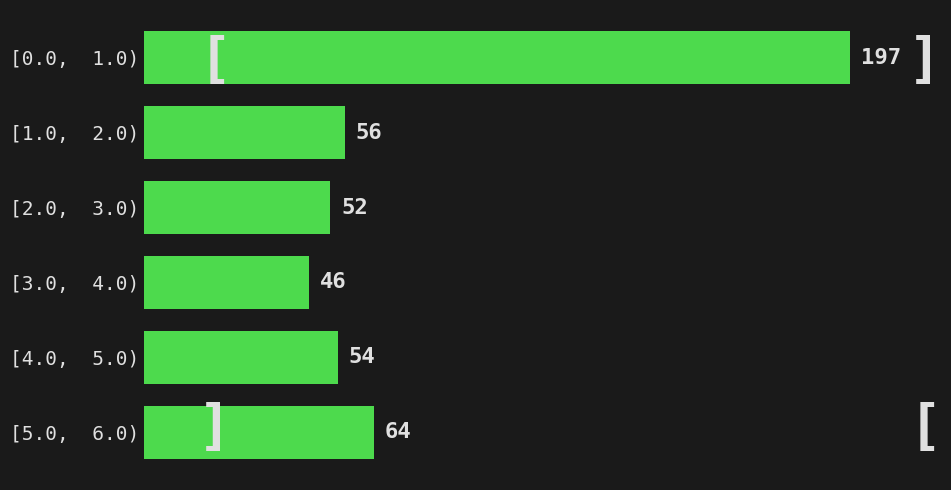

Reading top to bottom, transcribe all the data shown in this chart.

197	56	52	46	54	64